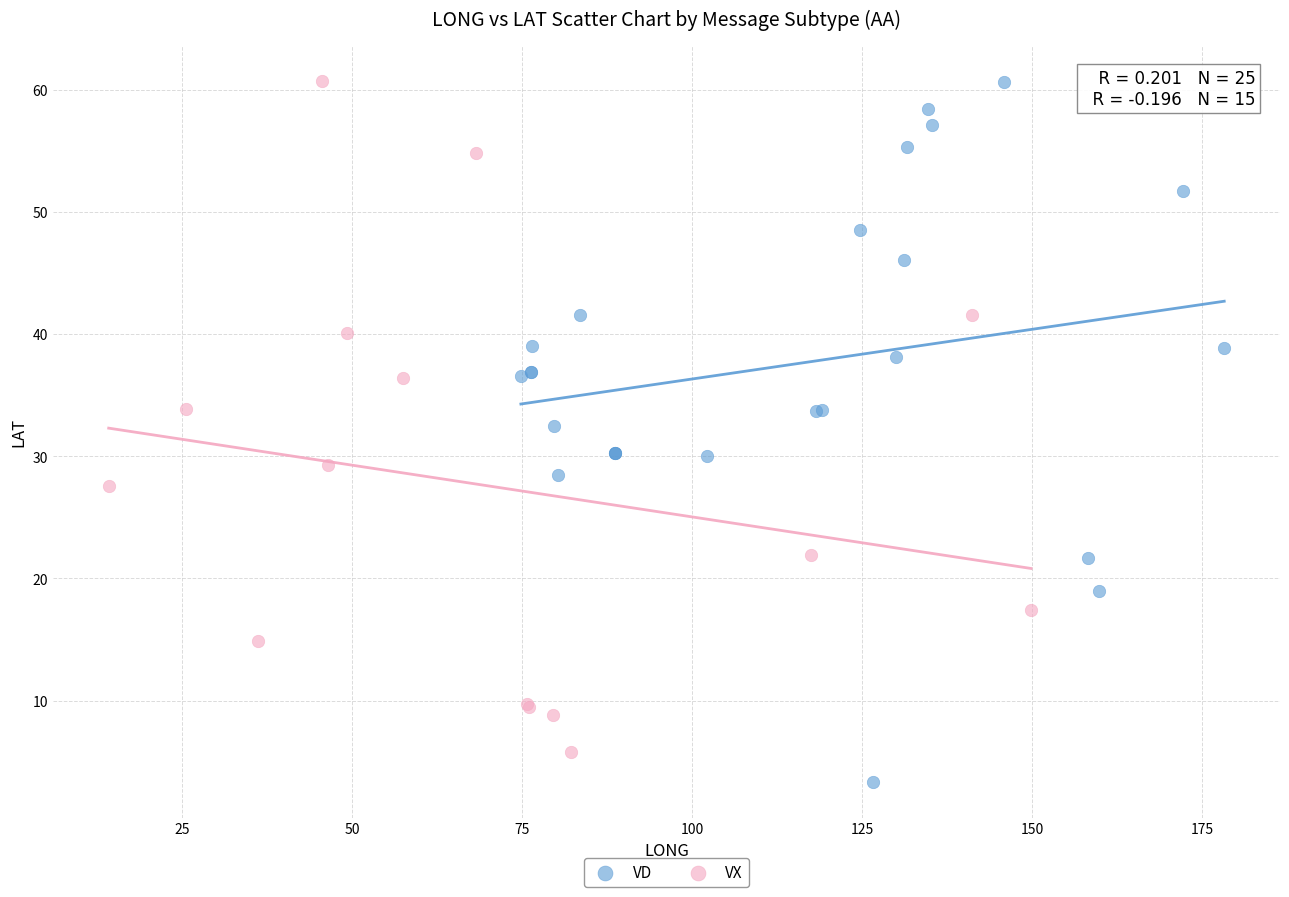

What are all the series names shown in the legend?

VD, VX